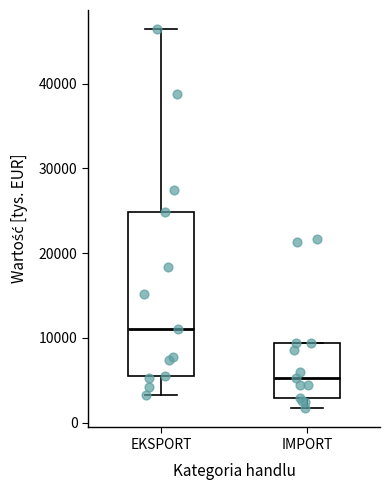

Comparing the boxes themselves (not the whiskers), which one is the tallest?

EKSPORT